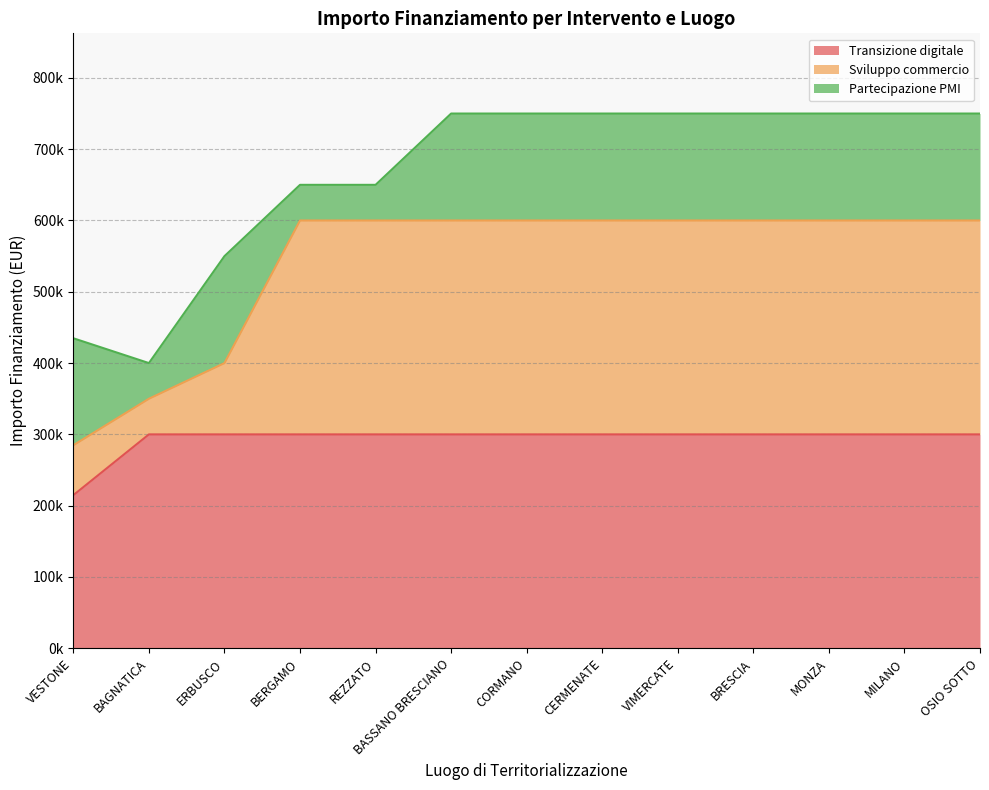

How many values in the Sviluppo commercio series are below 600000?

3